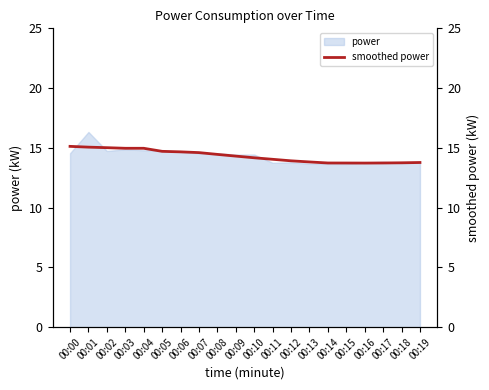

What is the sum of the values at 00:08 and 00:14?

28.2